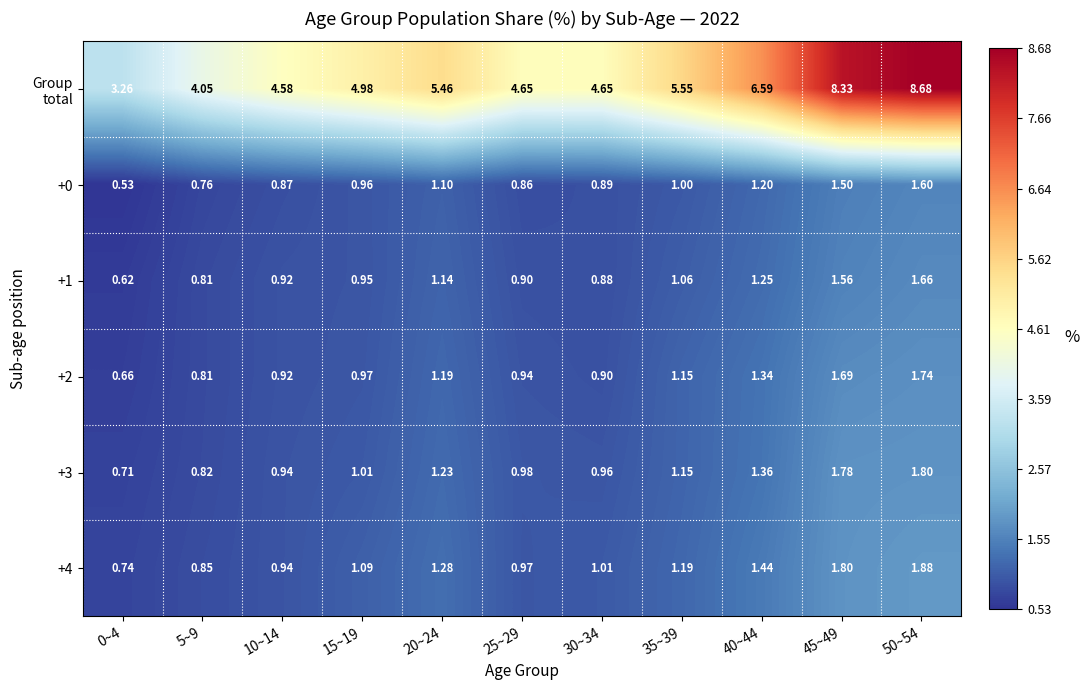

What is the spread (max minus min) of values at 45~49?

6.8